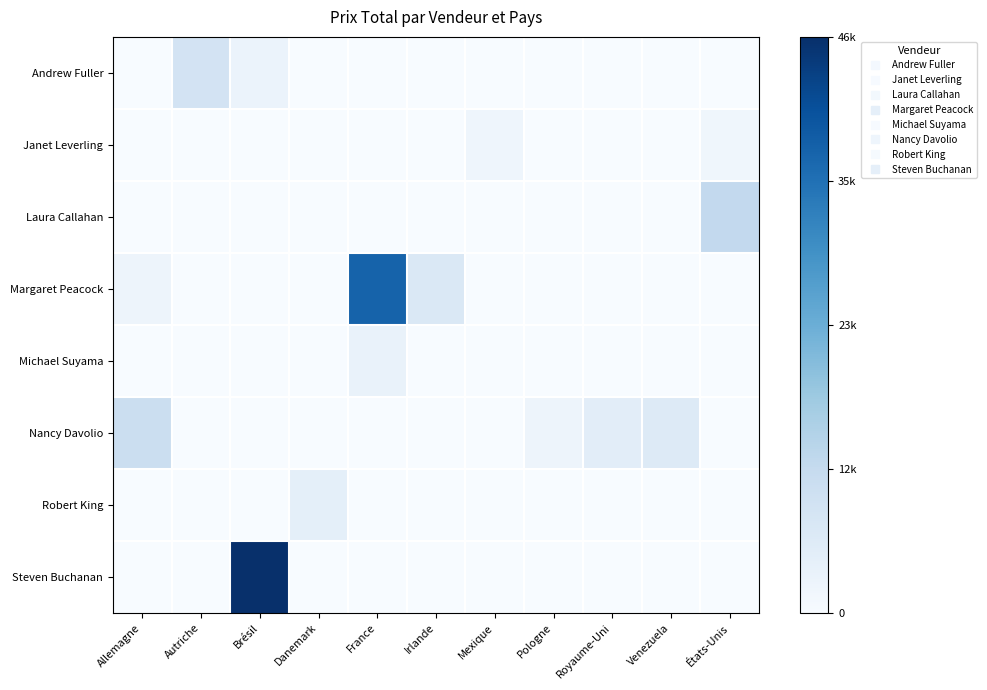

At how many categories does at least one series exceed 0?

11